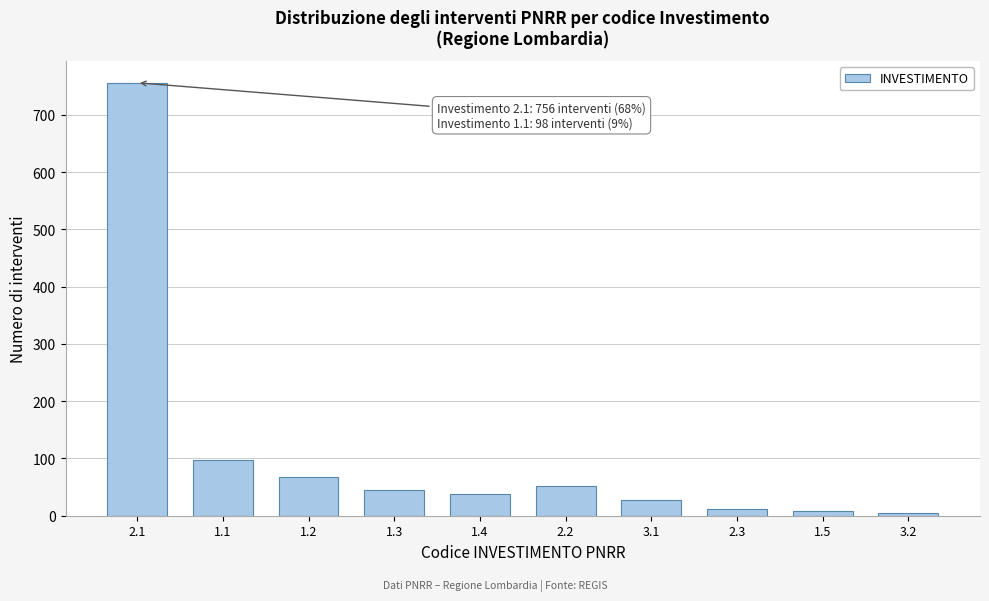

What is the difference between the maximum and second lowest values?

748